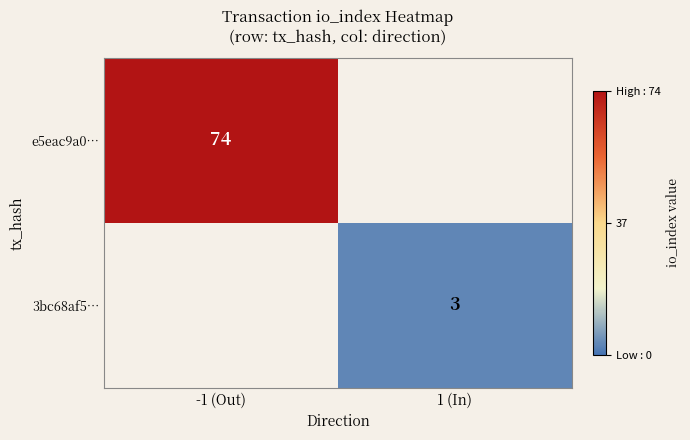

Is it true that e5eac9a0… equals 38 at -1 (Out)?

False